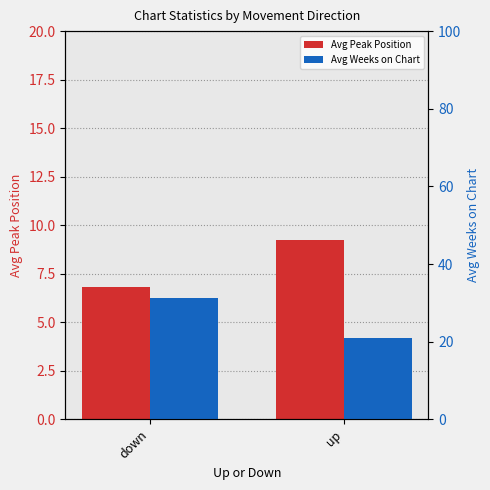

Which category has the highest value in the Avg Weeks on Chart series?

down